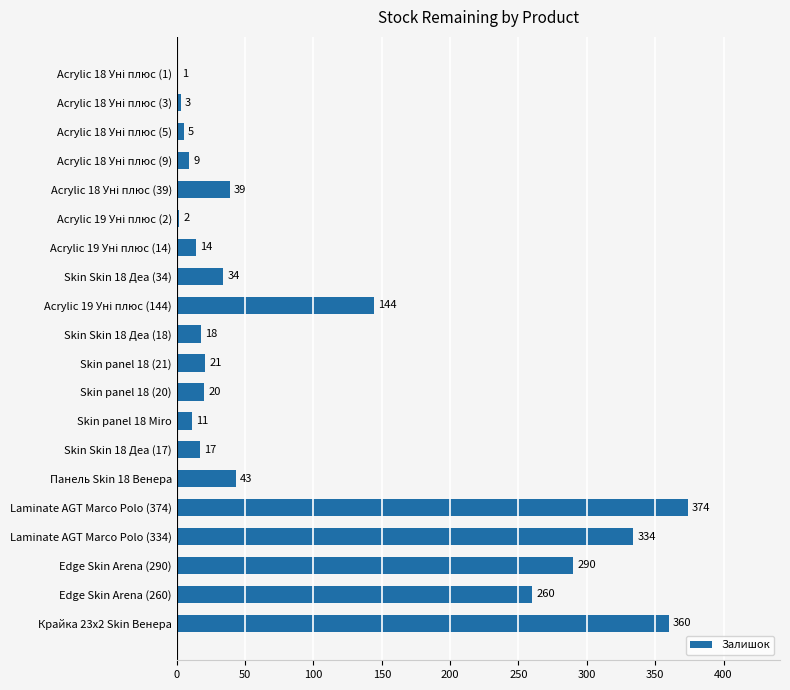

True or false: the data shows 11 at Skin panel 18 Miro.

True